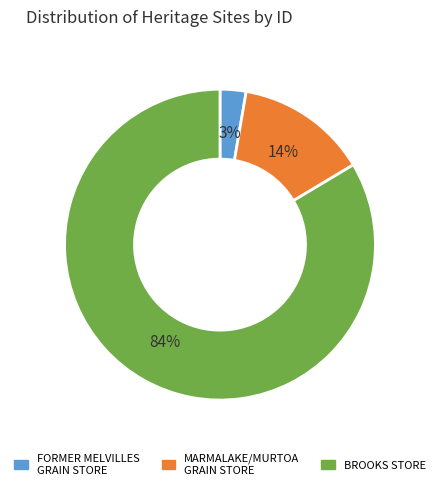

Combined, do FORMER MELVILLES GRAIN STORE and MARMALAKE/MURTOA GRAIN STORE account for over 50%?

No